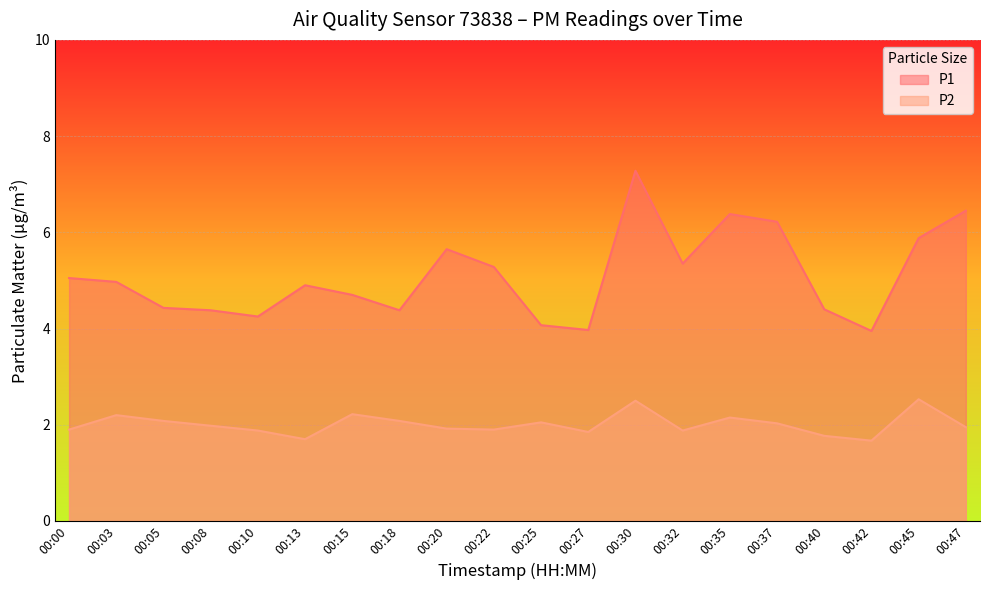

Which has a higher value, 00:08 or 00:22?

00:22